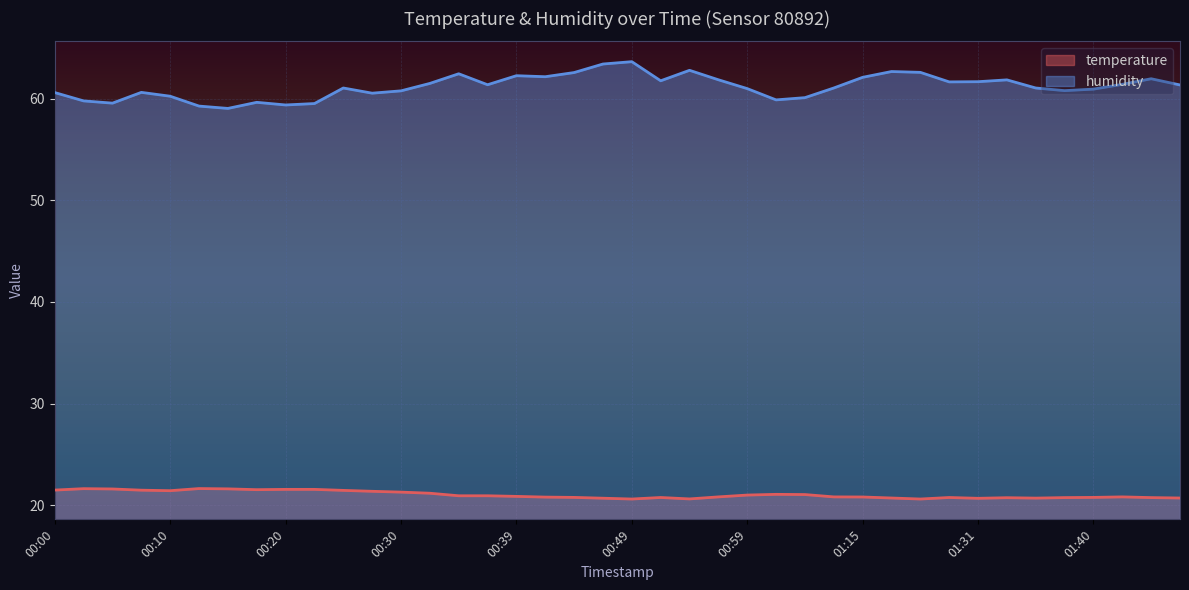

What is the value of the humidity point at the 15th from the left?

62.5